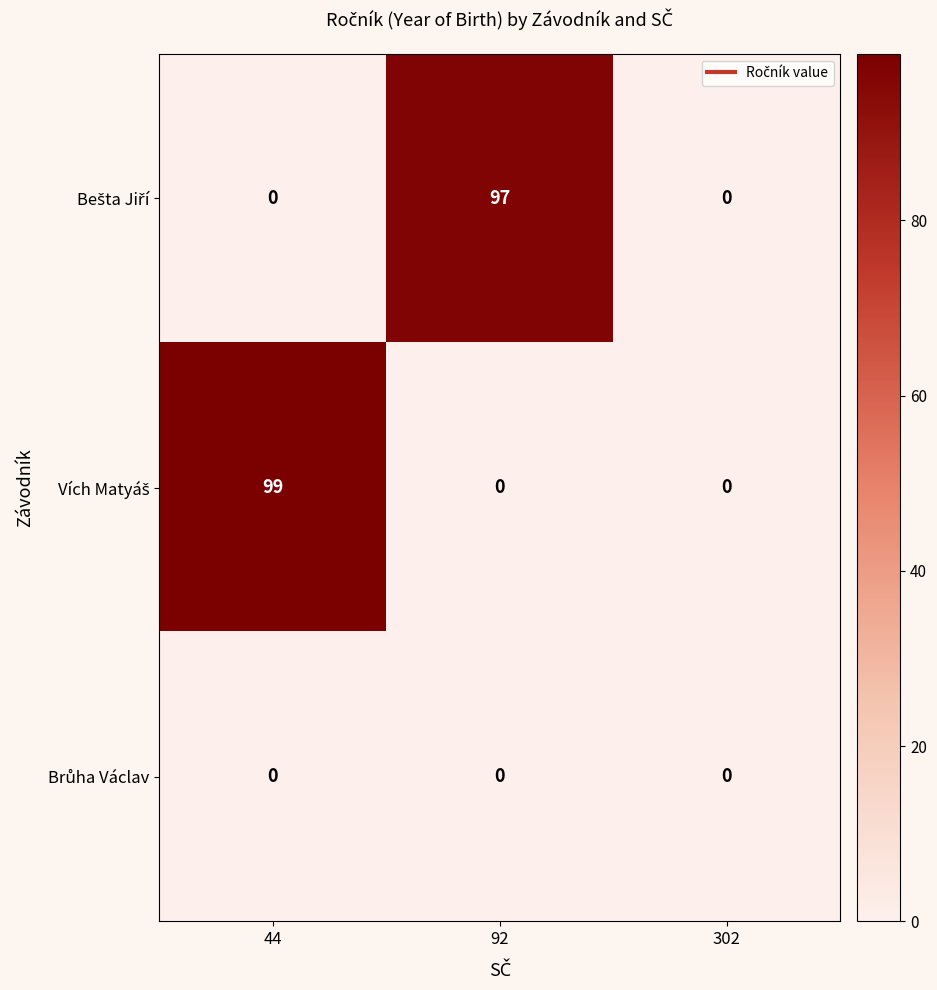

What is the total value across all series at 44?

99